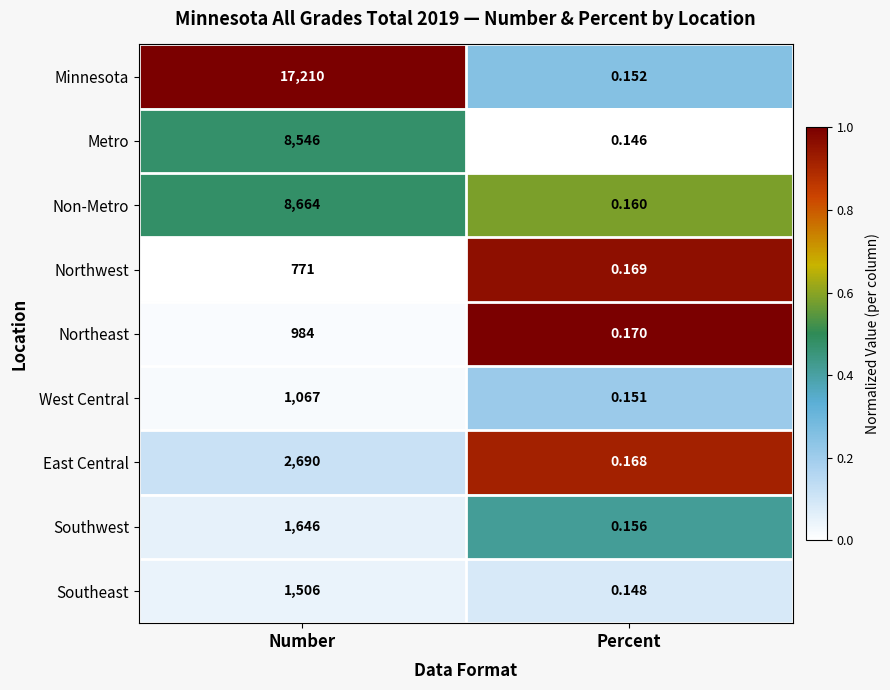

What is the total value across all series at Number?

43084.0